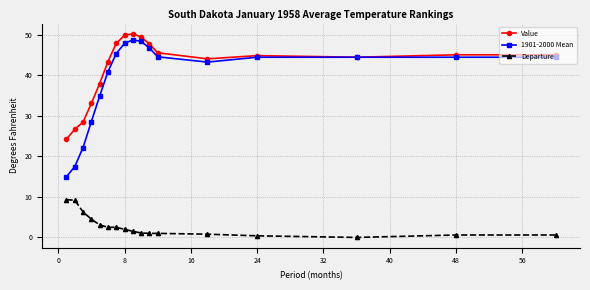

True or false: Departure and 1901-2000 Mean intersect in this chart.

False